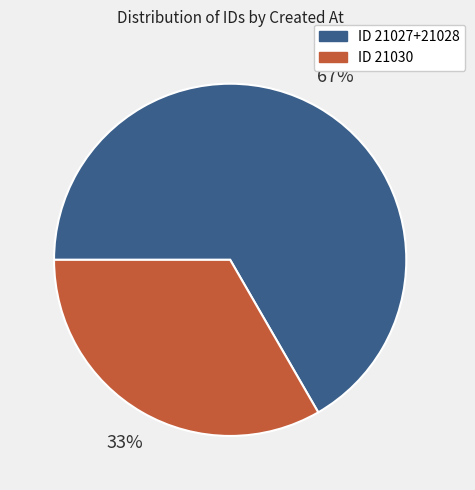

To the nearest percent, what is the average slice percentage?

50%